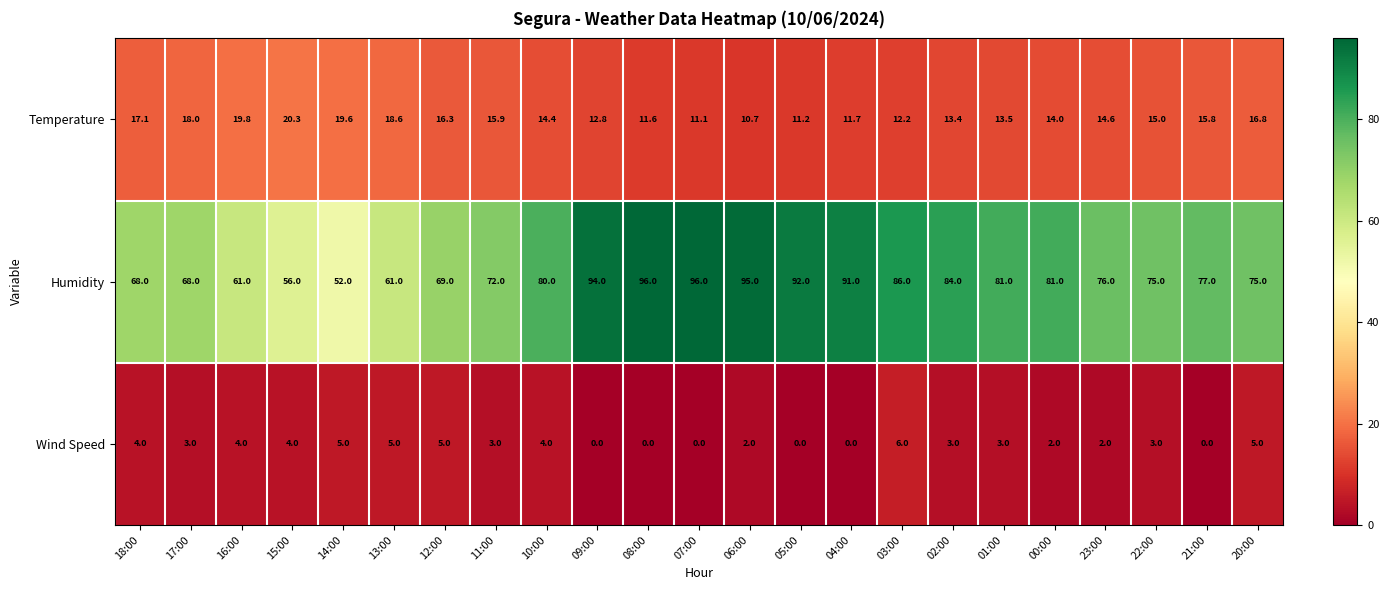

List the series in order of their overall mean, highest first.

Humidity, Temperature, Wind Speed